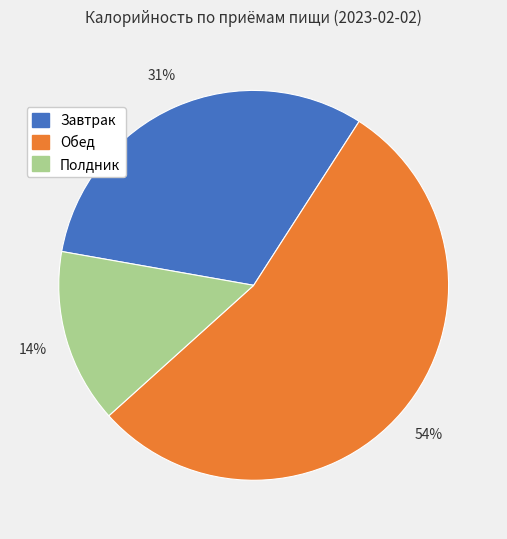

Does any single category account for the majority?

Yes